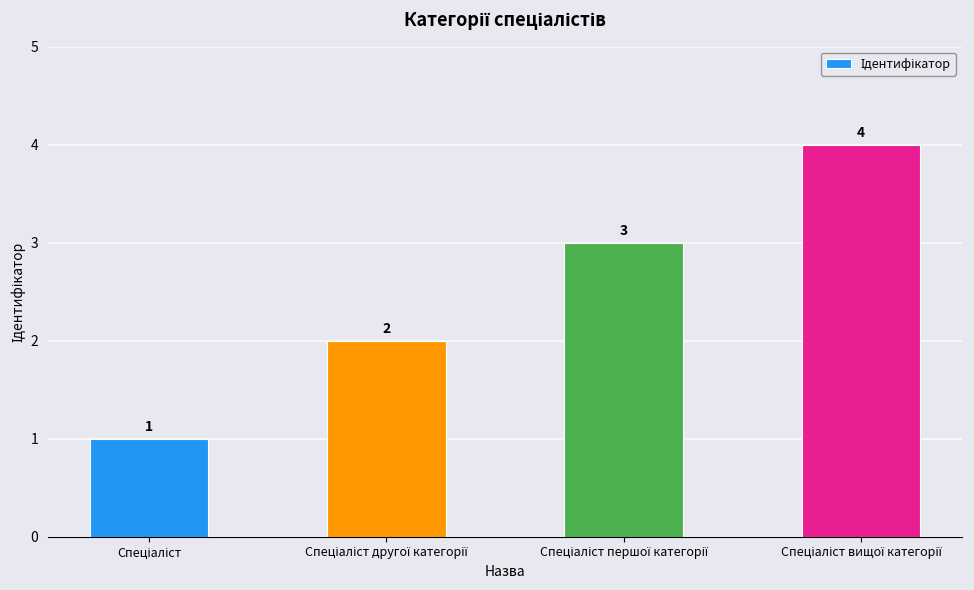

What is the value of the 1st bar from the left?

1